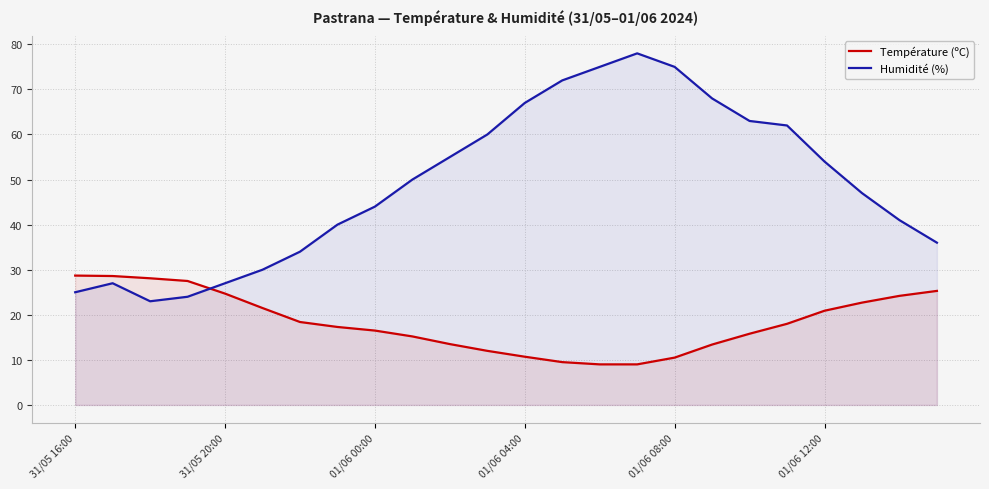

Where is Humidité (%) nearest to the value 50?

9